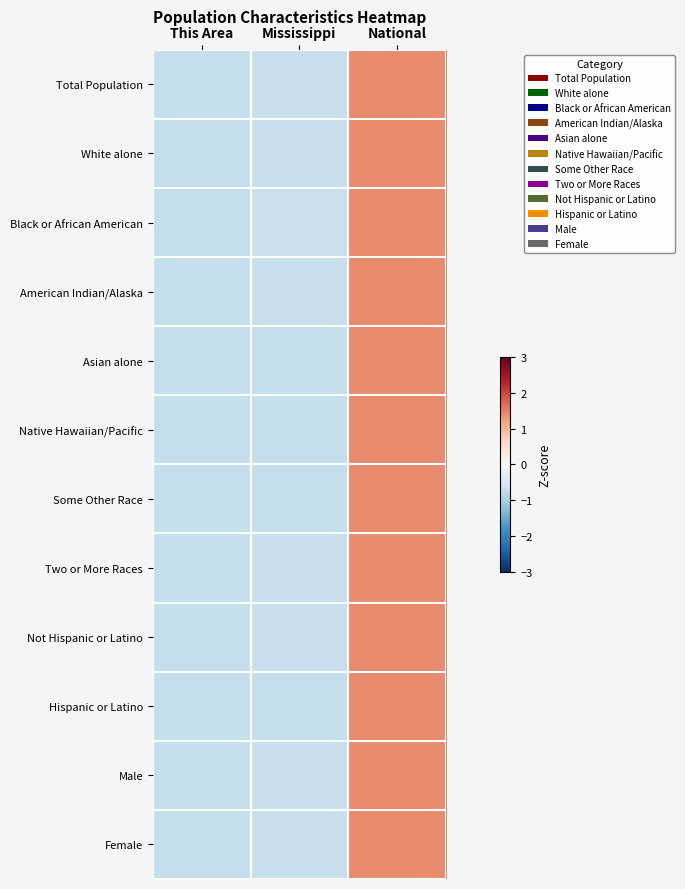

What is the greatest value displayed?

1.4